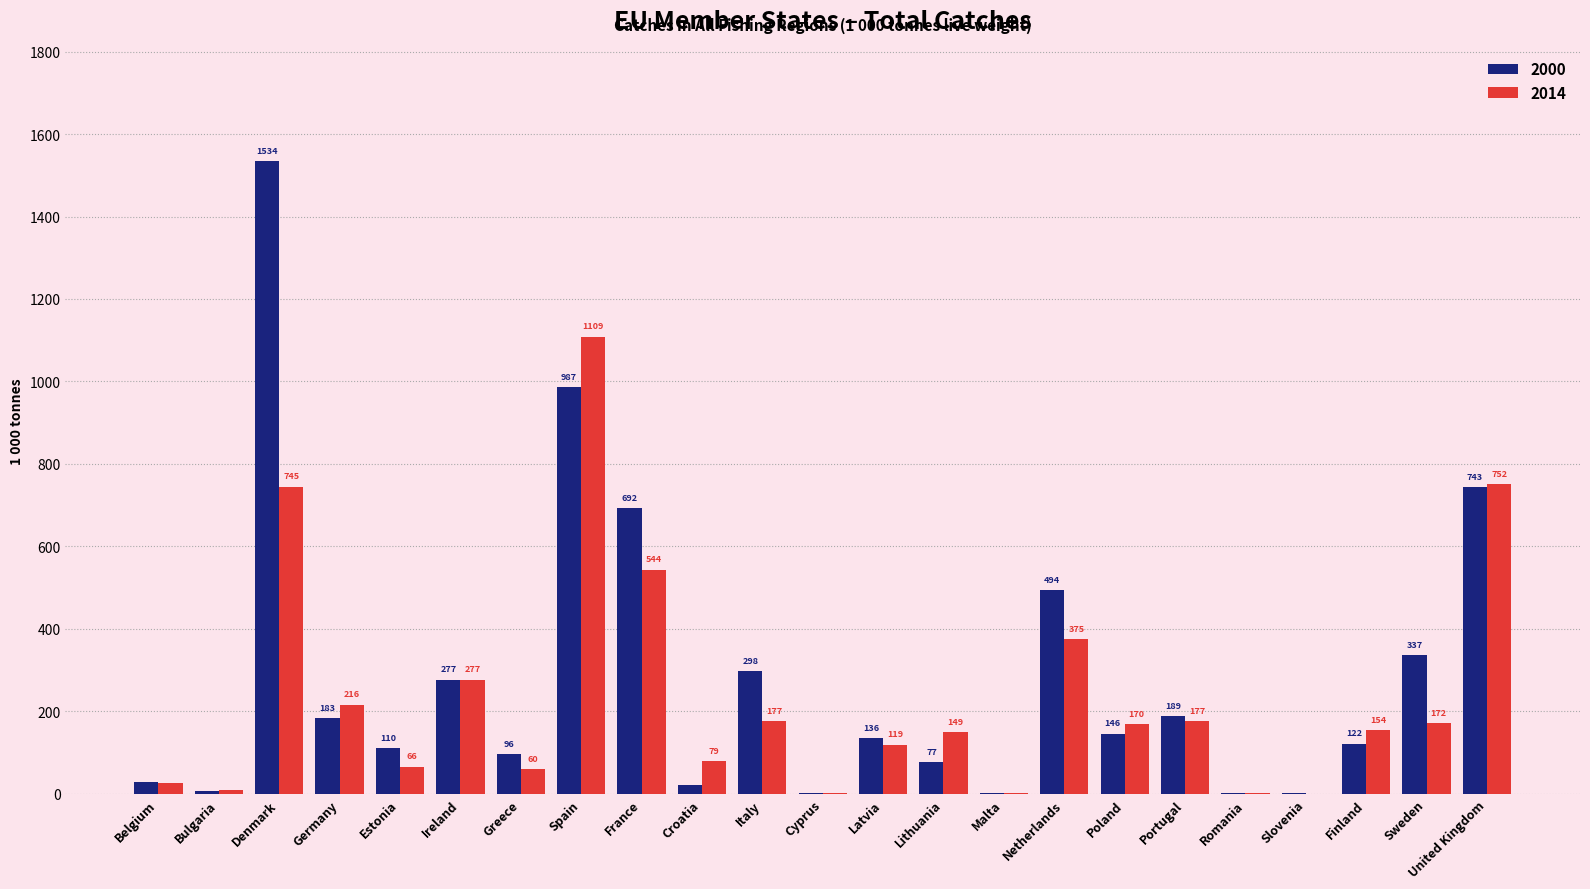

What is the total value across all series at Bulgaria?

14.7